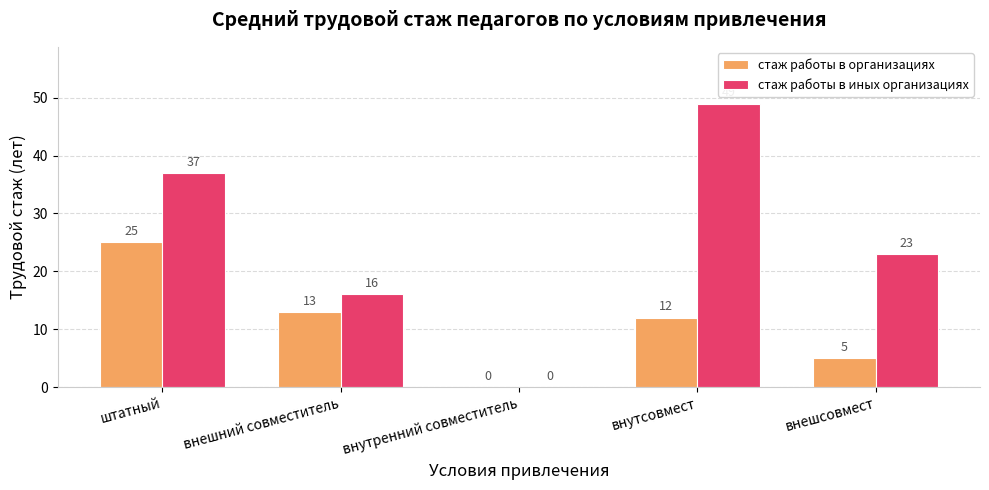

Reading left to right, what are all the values shown in this chart?

стаж работы в организациях: 25	13	0	12	5
стаж работы в иных организациях: 37	16	0	49	23